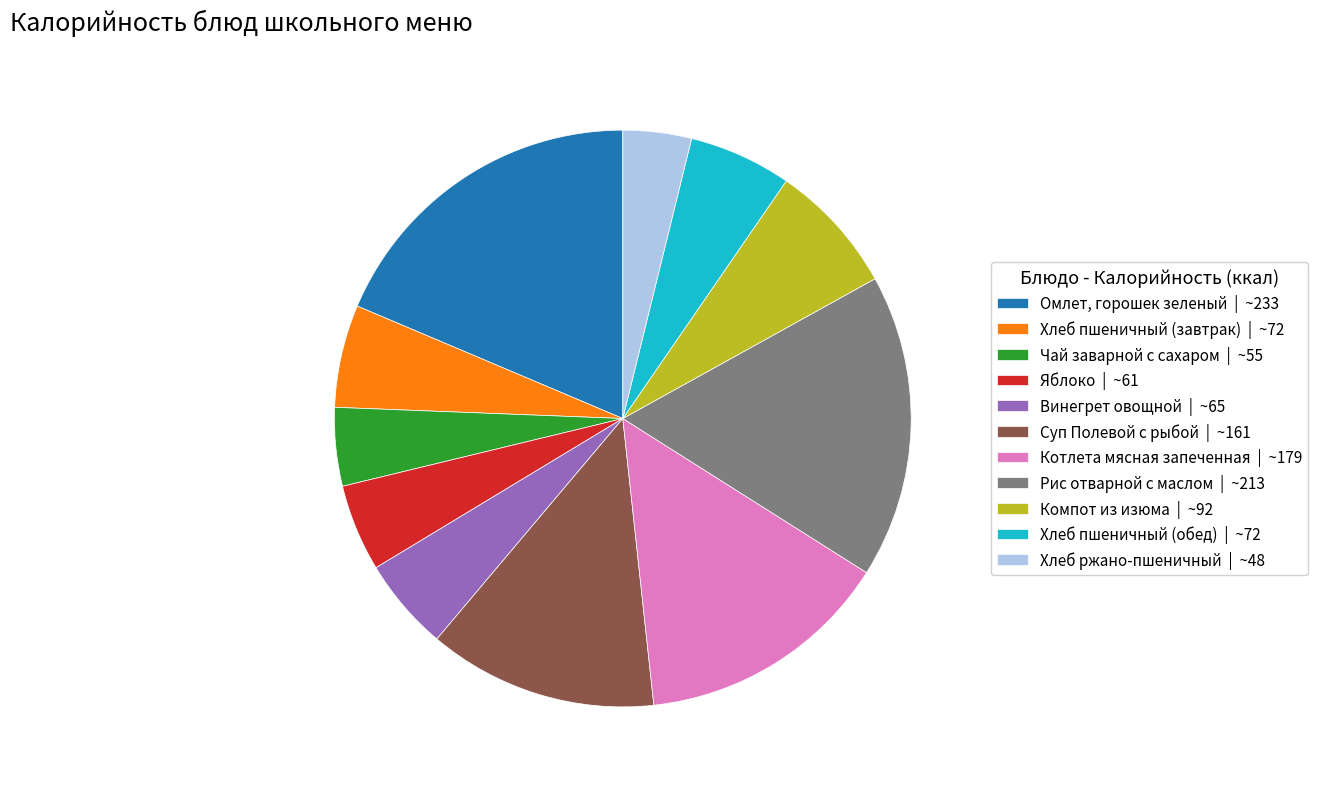

The Омлет, горошек зеленый | ~233 slice represents 19% of the pie. True or false?

True